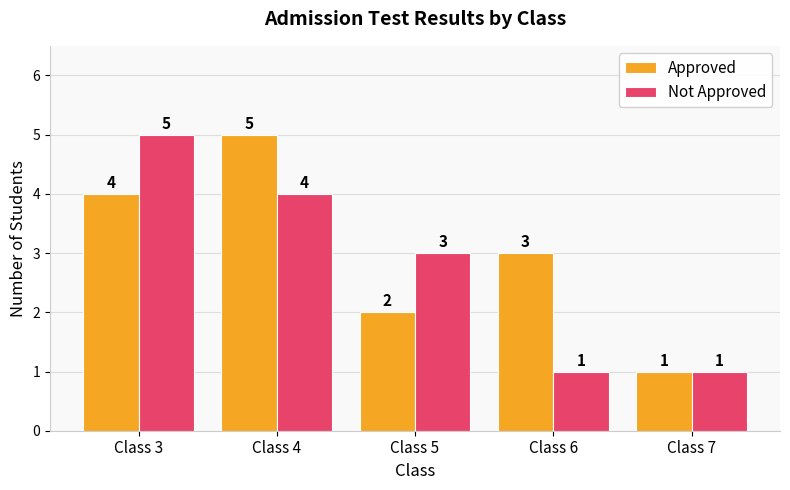

What is the sum of all Not Approved values?

14